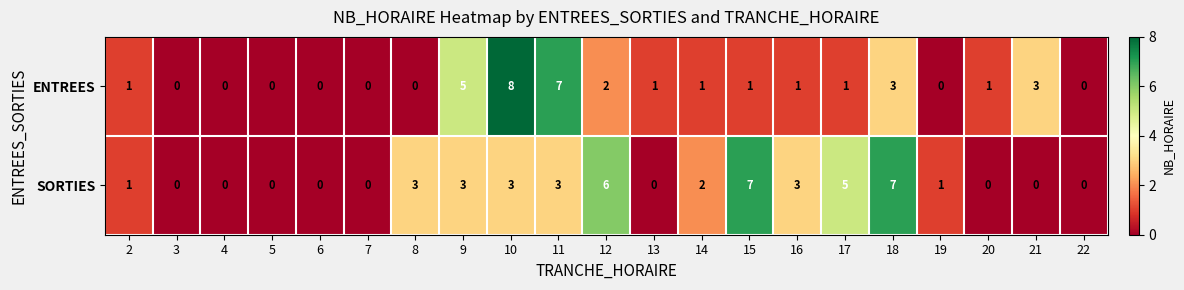

Is it true that ENTREES equals 0 at 8?

True